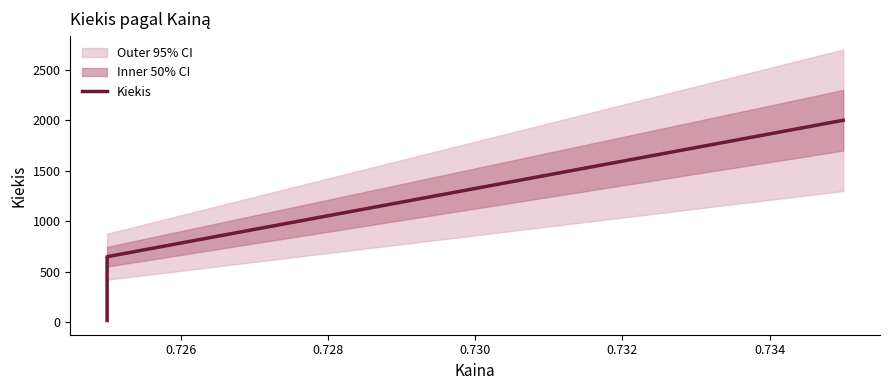

What is the minimum value shown in the chart?

19